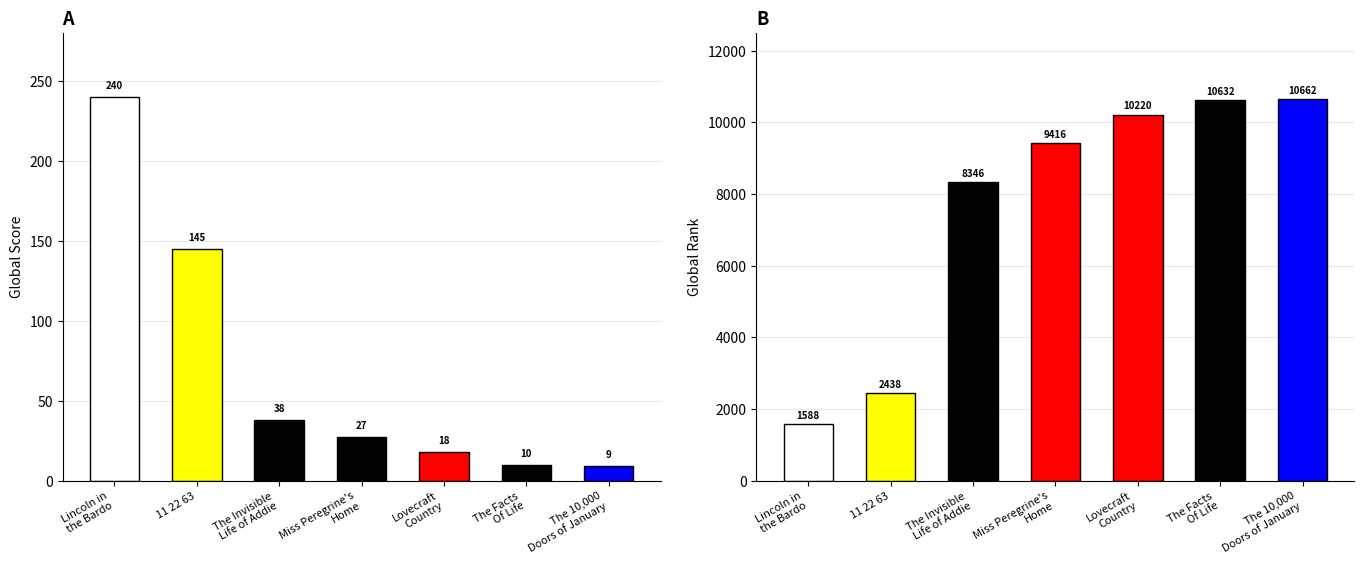

At how many categories does at least one series exceed 3420?

5